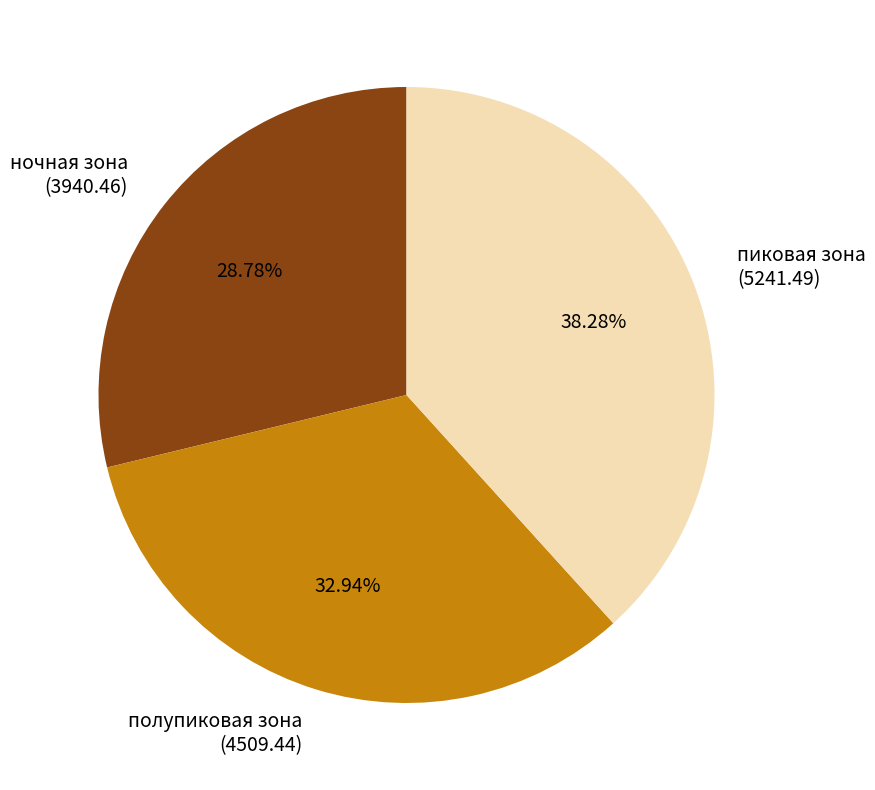

How many segments does this pie chart have?

3